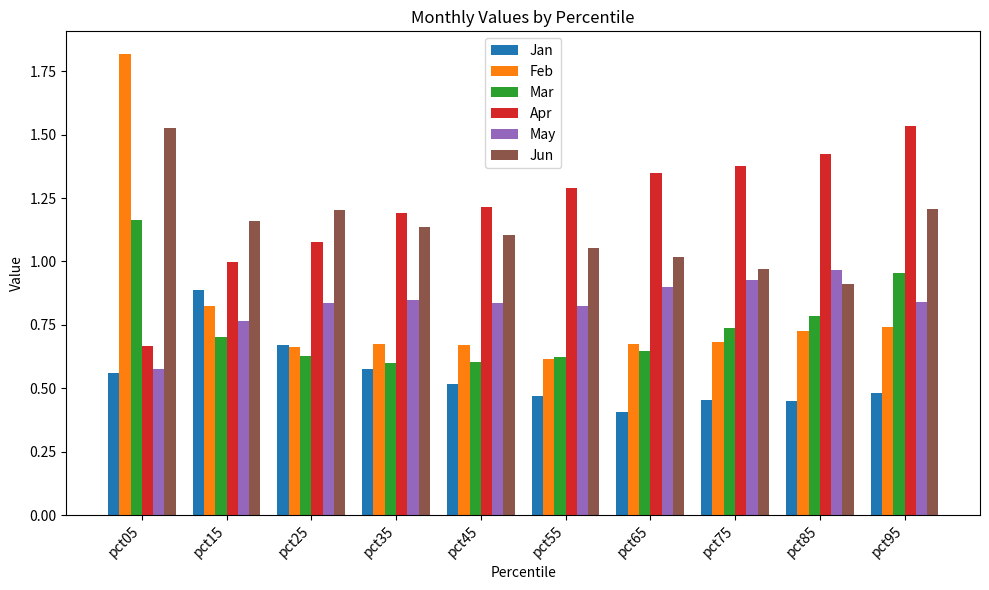

How many data points does each series have?

10